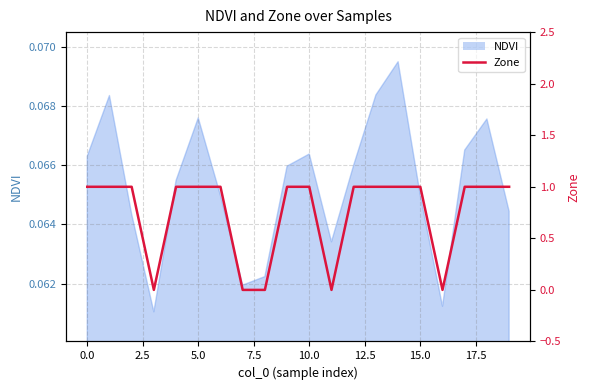

How many lines are shown in the chart?

1